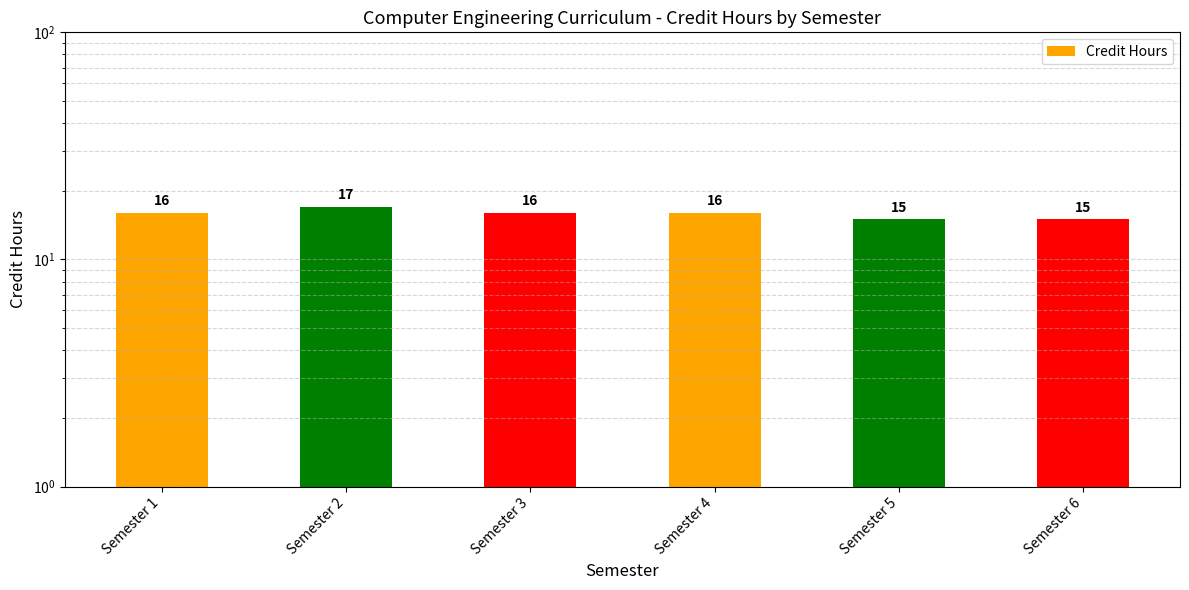

Does the chart contain stacked bars?

No